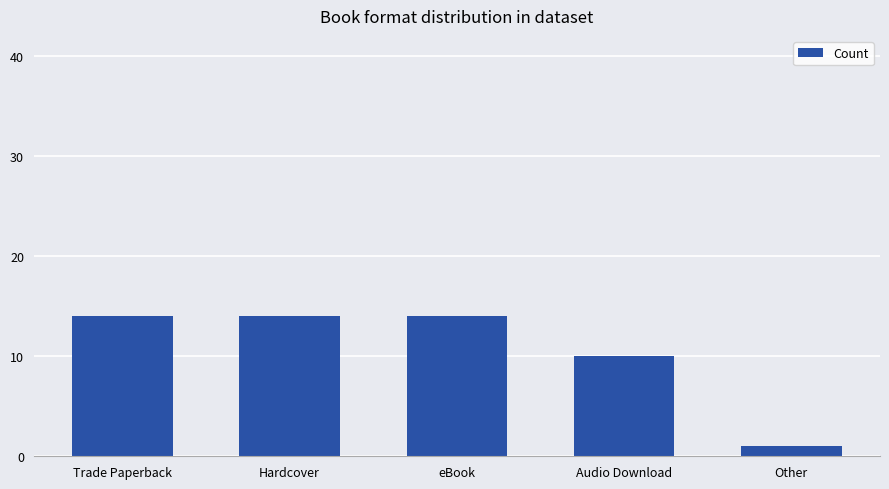

What is the greatest value displayed?

14